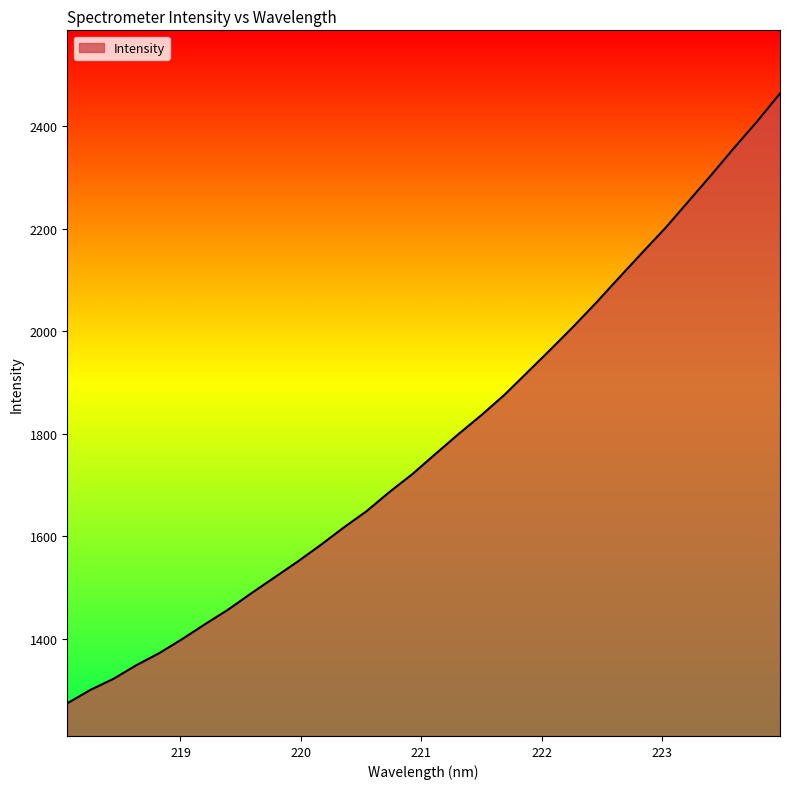

What is the minimum value shown in the chart?

1274.5